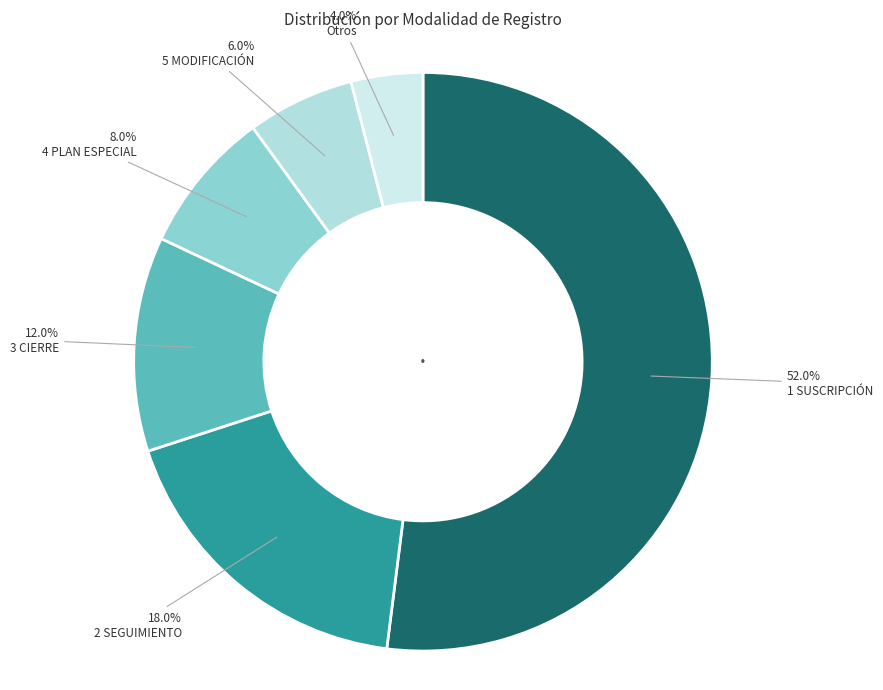

Count the number of slices in the pie.

6